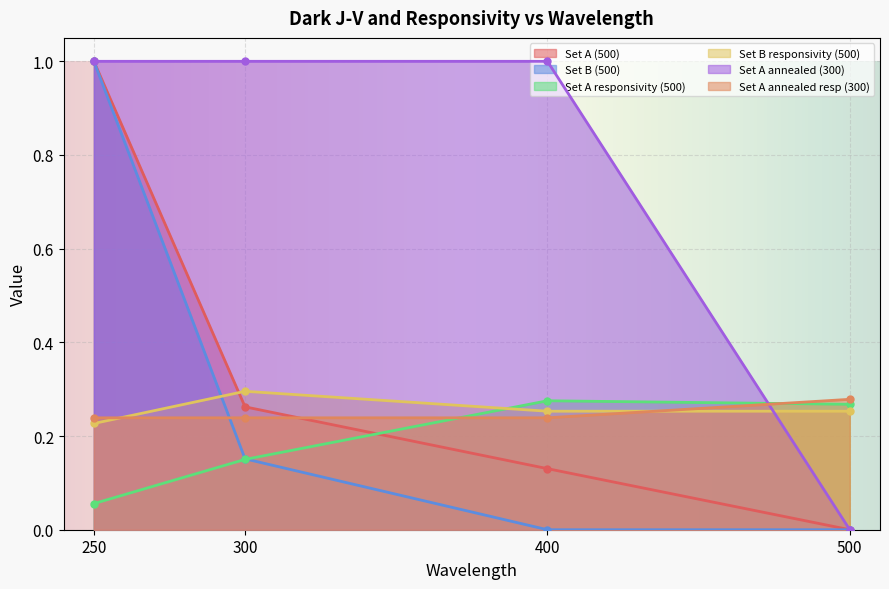

True or false: Set A annealed resp (300) has a value of 1.5 at 400.

False